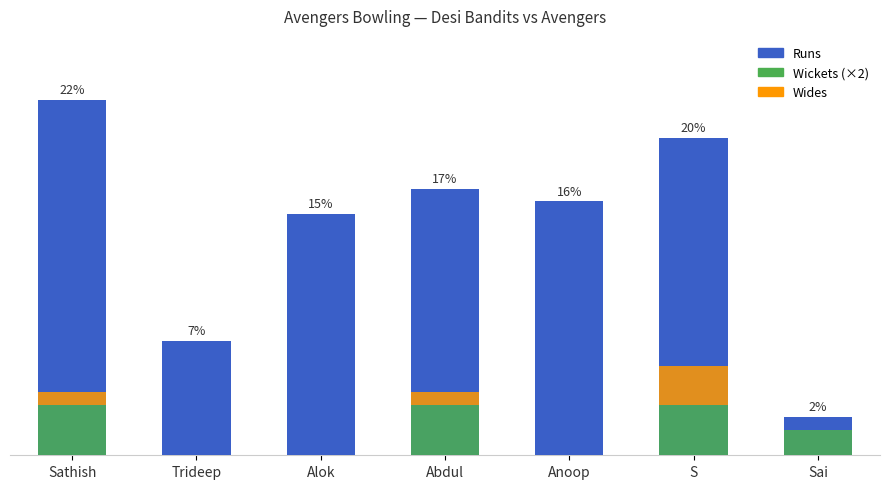

What is the highest value of the Wides series?

3